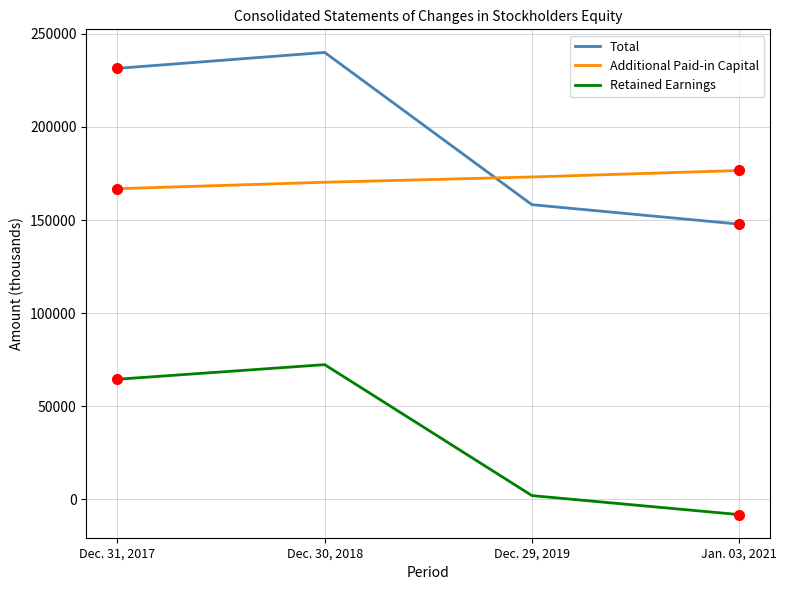

Reading left to right, extract all data points from this chart.

Total: Dec. 31, 2017=231516	Dec. 30, 2018=240059	Dec. 29, 2019=158236	Jan. 03, 2021=147781
Additional Paid-in Capital: Dec. 31, 2017=166823	Dec. 30, 2018=170290	Dec. 29, 2019=173132	Jan. 03, 2021=176614
Retained Earnings: Dec. 31, 2017=64425	Dec. 30, 2018=72268	Dec. 29, 2019=1884	Jan. 03, 2021=-8327